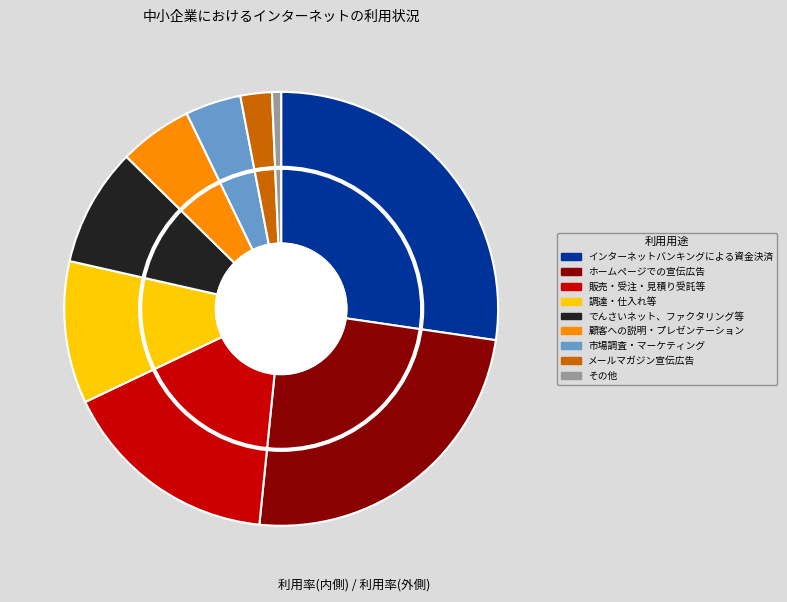

What portion of the pie excludes でんさいネット、ファクタリング等?

91.2%